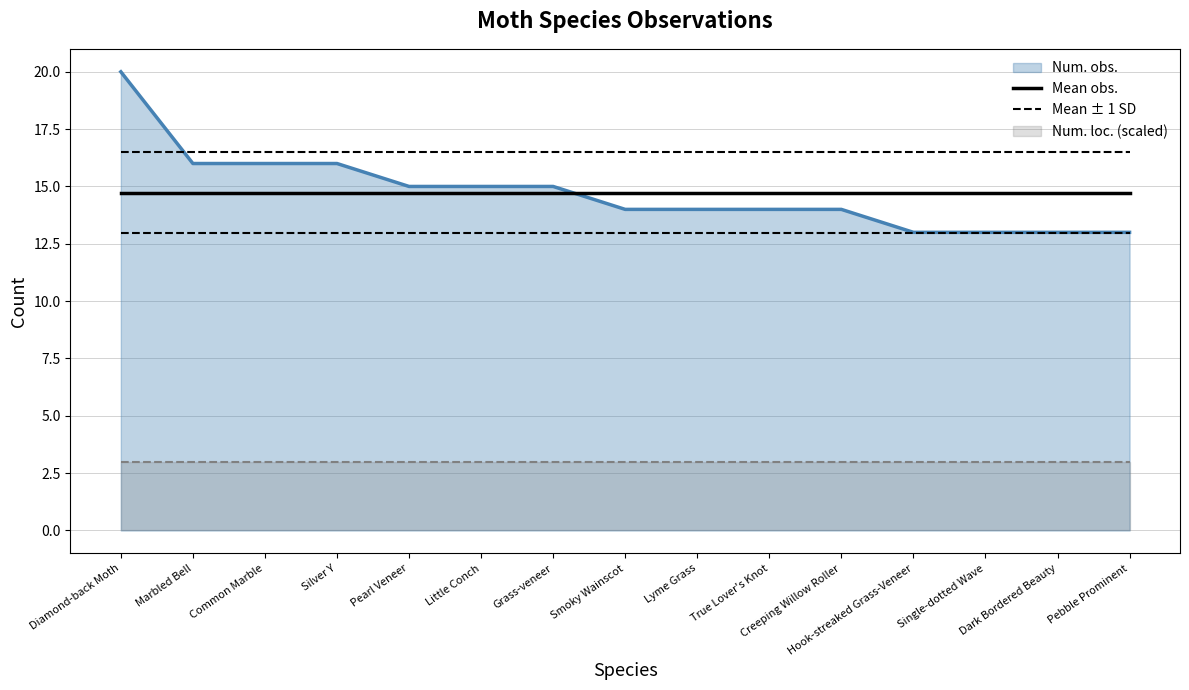

What is the maximum value for Mean obs.?

14.7